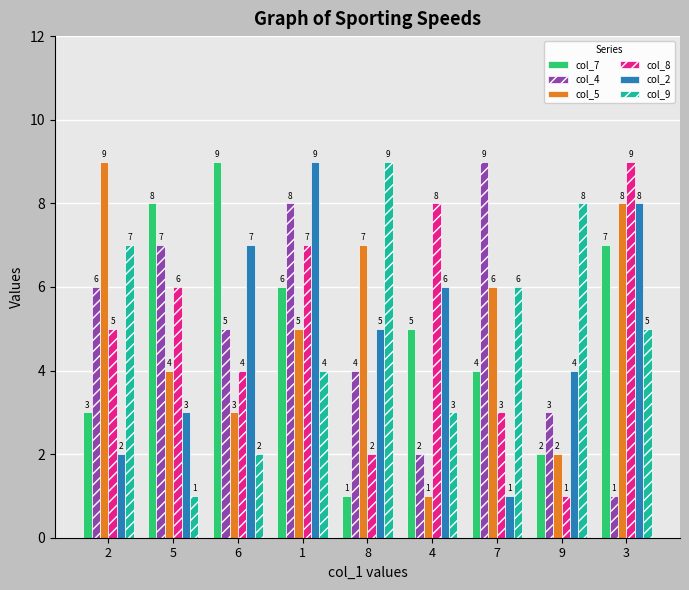

What are all the series names shown in the legend?

col_7, col_4, col_5, col_8, col_2, col_9